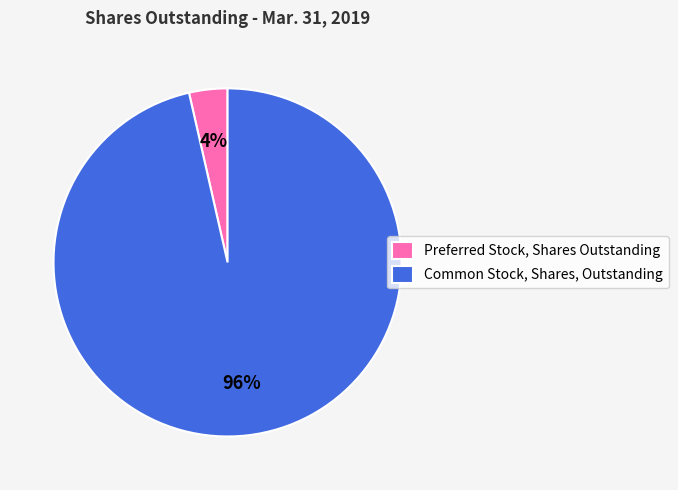

Which slice is the largest?

Common Stock, Shares, Outstanding